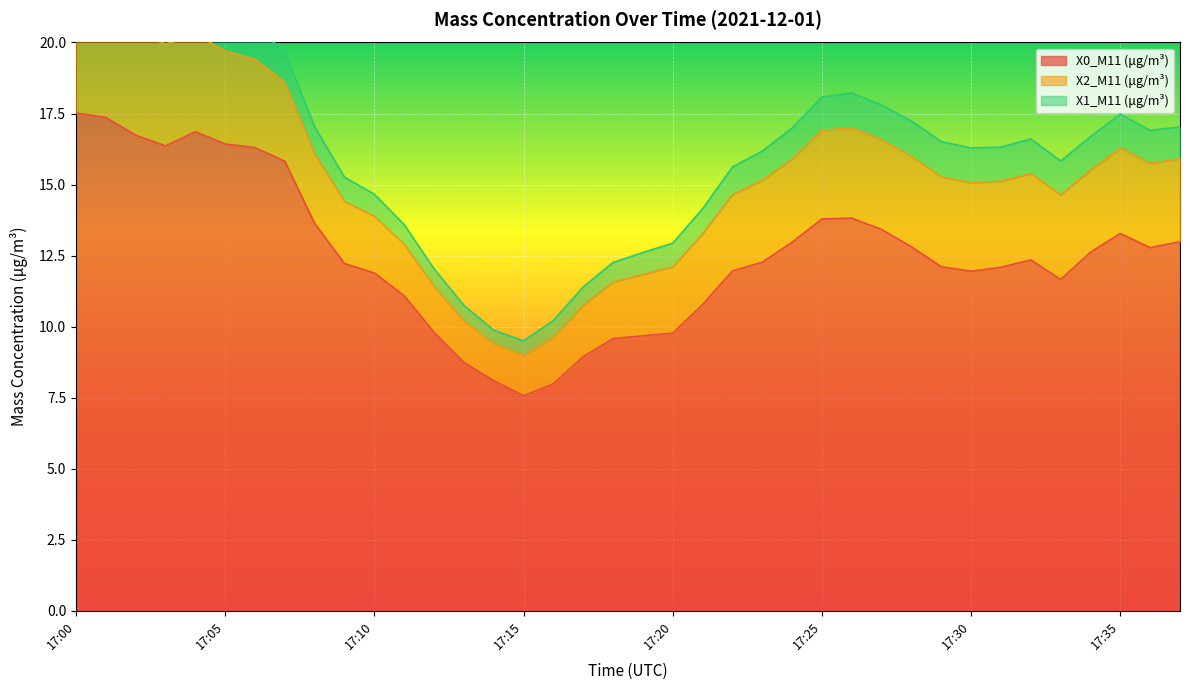

True or false: X0_M11 (μg/m³) and X1_M11 (μg/m³) intersect in this chart.

False